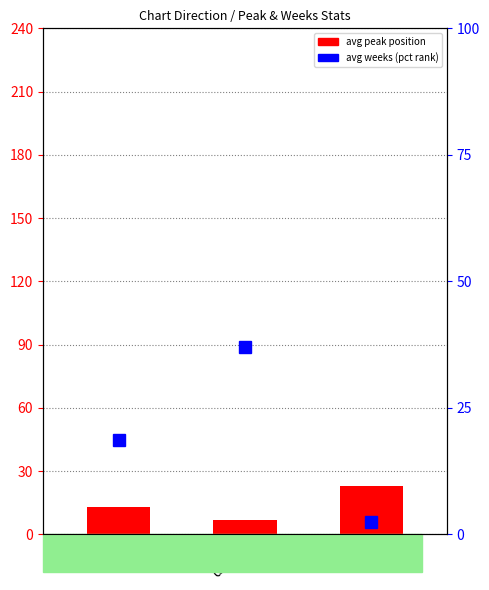

Which series has the widest spread of values?

avg weeks on chart (pct)